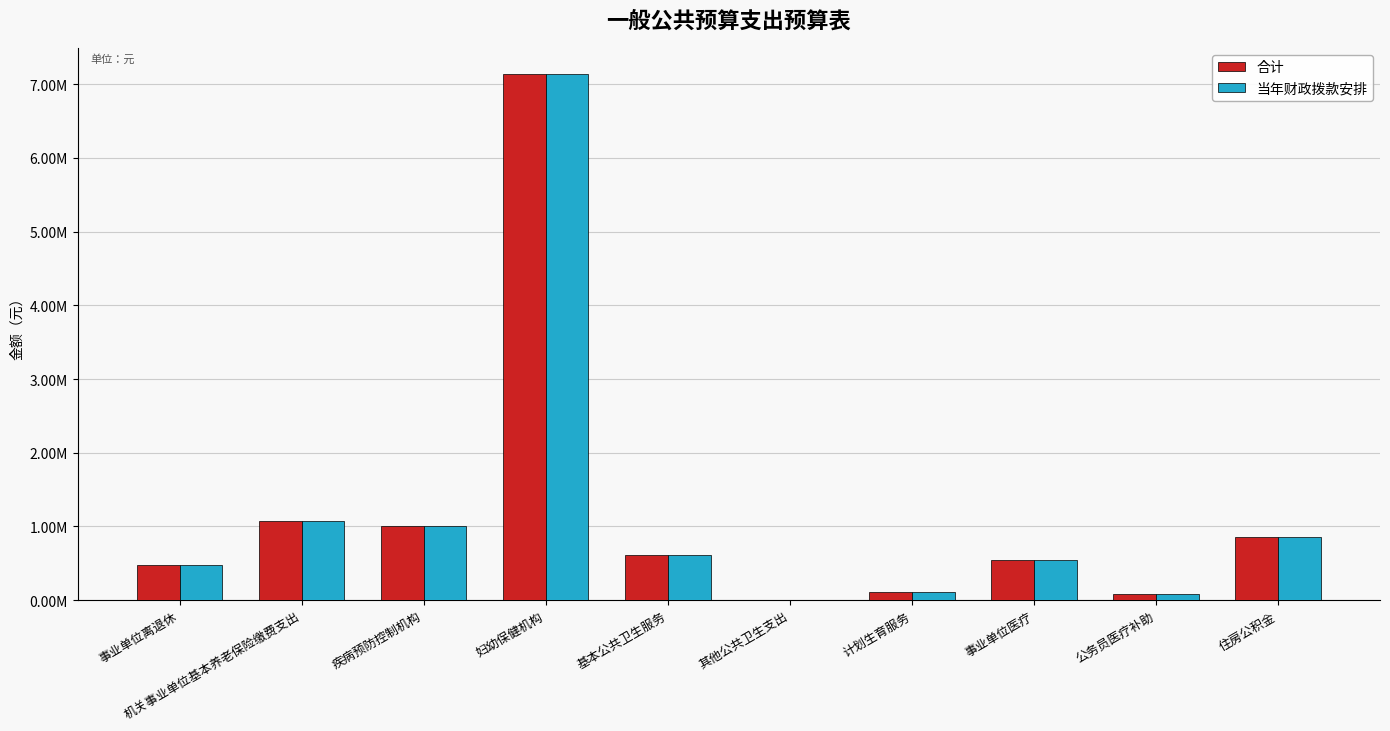

What position from the left is 住房公积金?

10